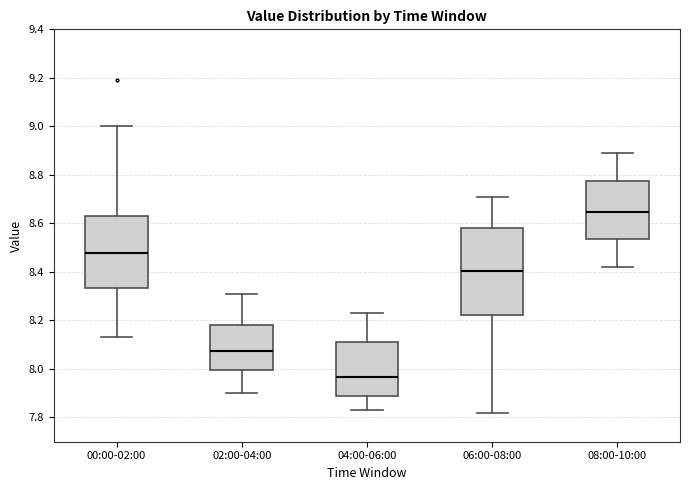

Where does the median line of the box for 02:00-04:00 sit on the y-axis? The values are not printed on the chart, so give them approximately, as read against the axis.

8.08